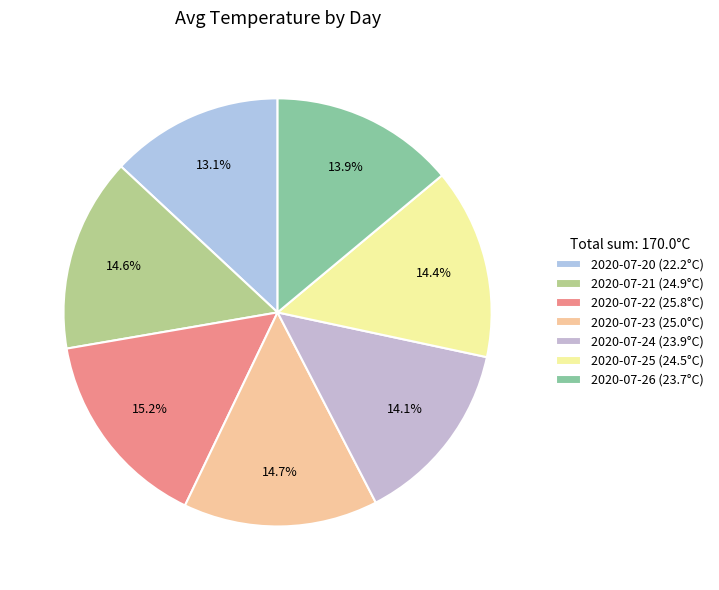

Which slice is the smallest?

2020-07-20